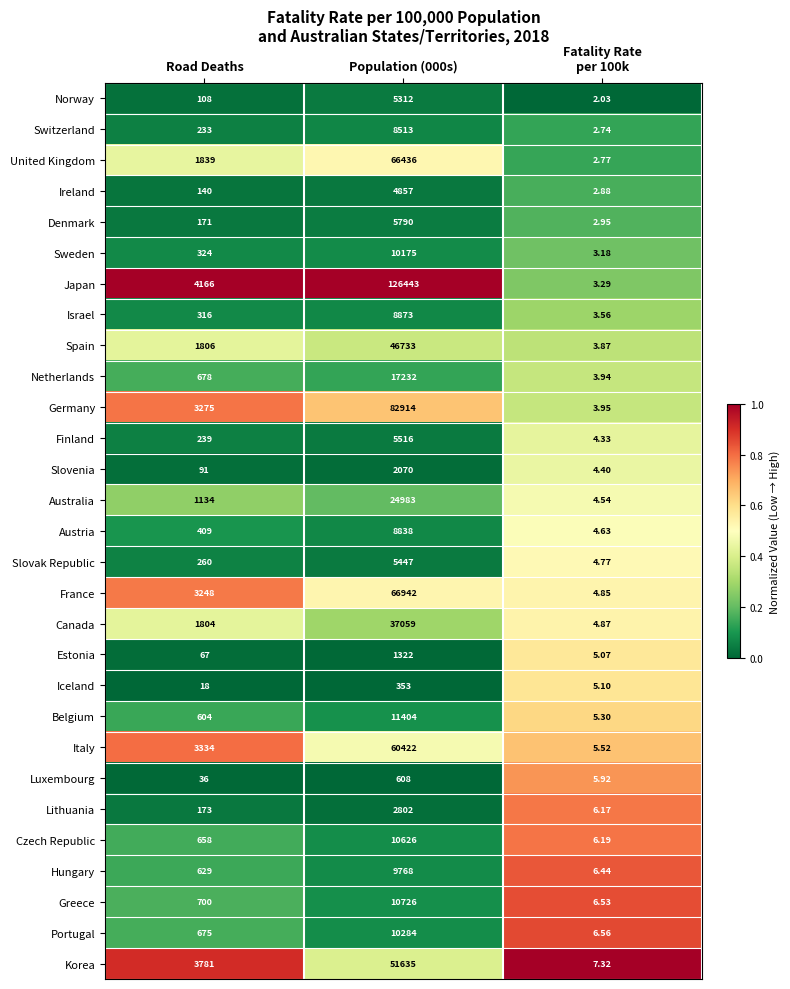

Which series has the widest spread of values?

Japan